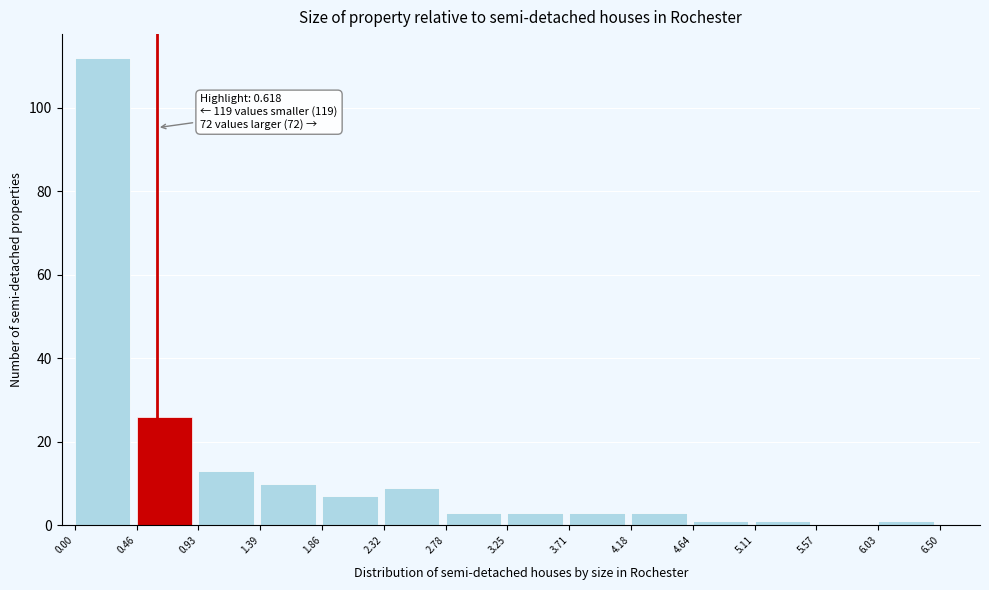

Over which range of the x-axis is the bar tallest?

0.00 to 0.46